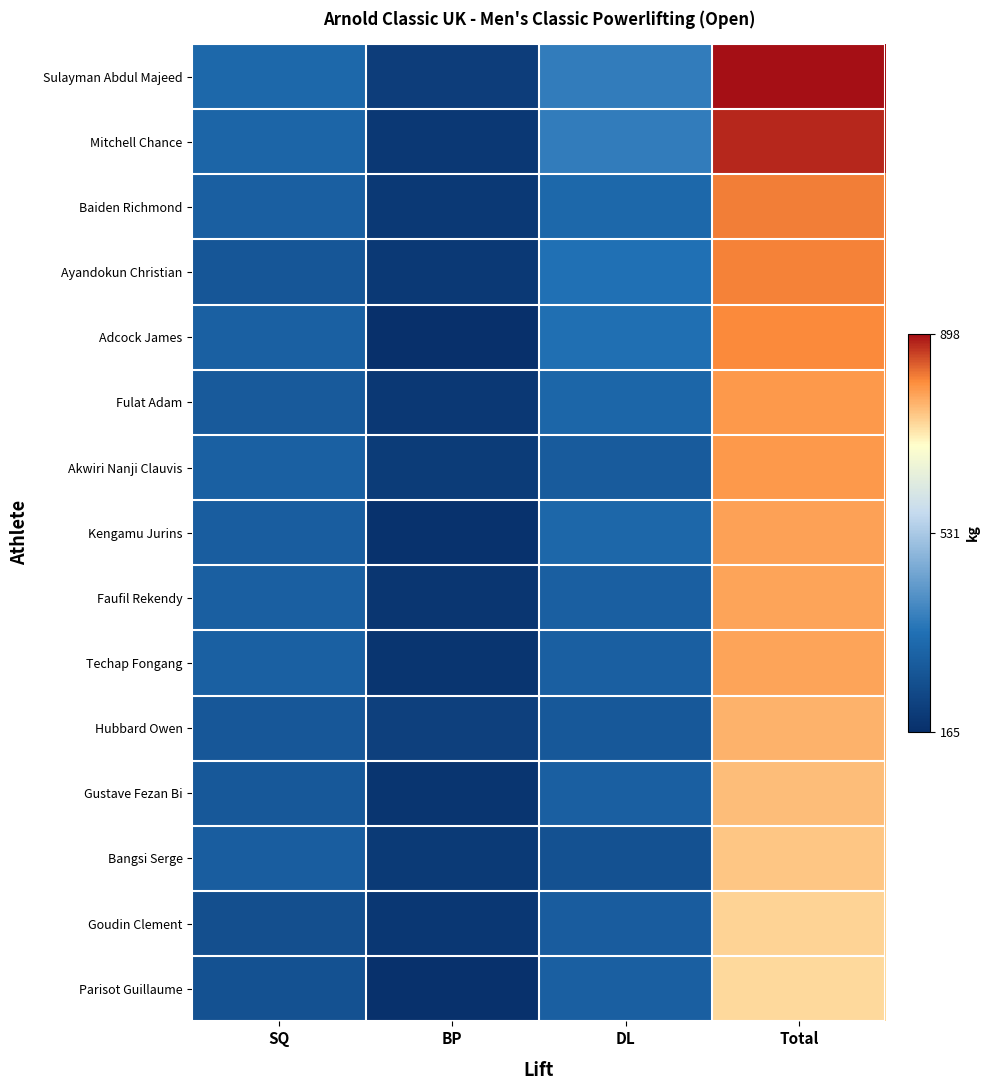

What is the difference between the highest and lowest values at DL?

113.5